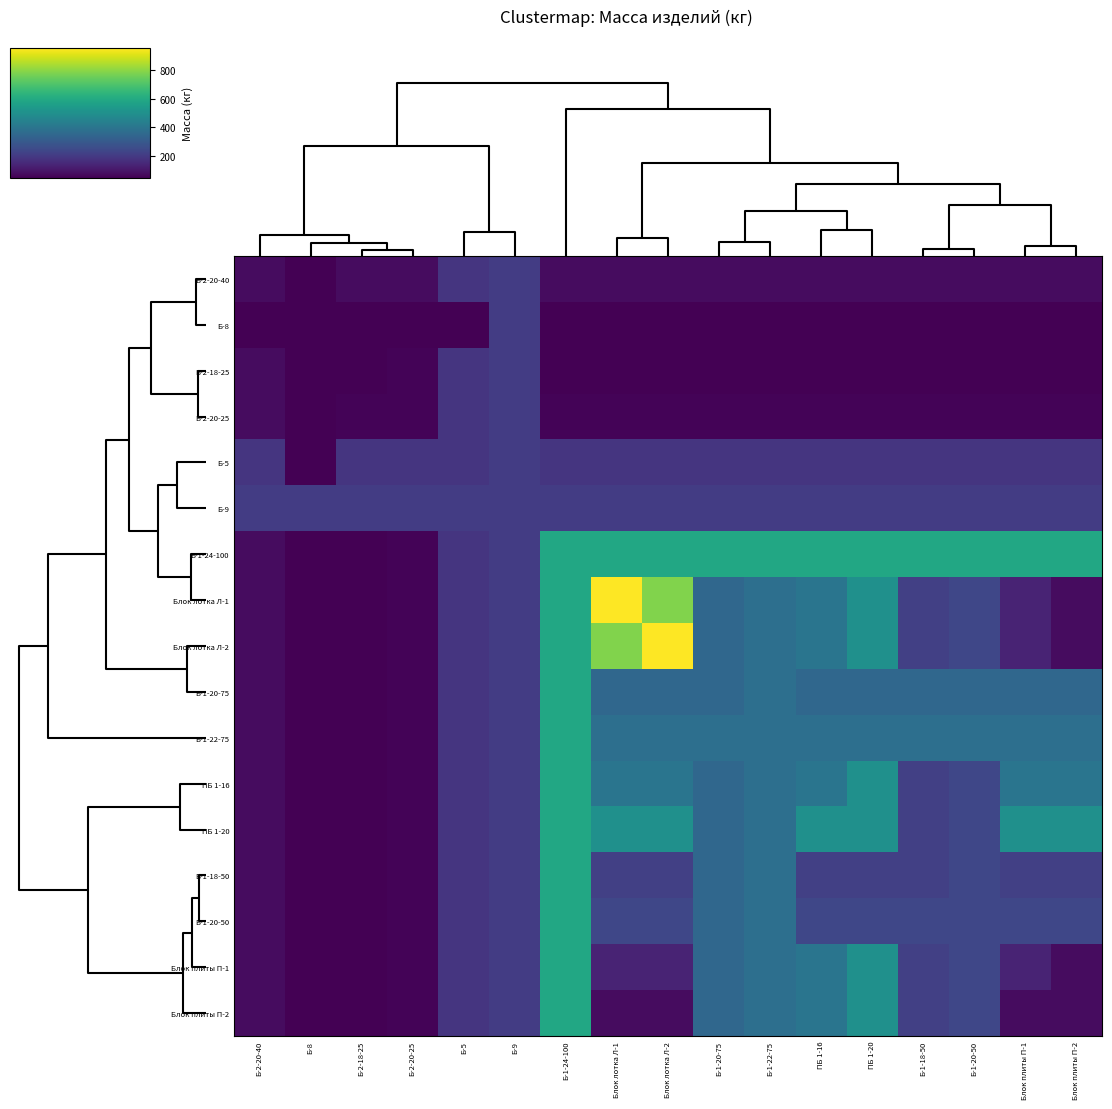

Rank the series by their maximum value, from highest to lowest.

Блок лотка Л-1, Блок лотка Л-2, Б-1-24-100, Б-1-20-75, Б-1-22-75, ПБ 1-16, ПБ 1-20, Б-1-18-50, Б-1-20-50, Блок плиты П-1, Блок плиты П-2, Б-2-20-40, Б-8, Б-2-18-25, Б-2-20-25, Б-5, Б-9